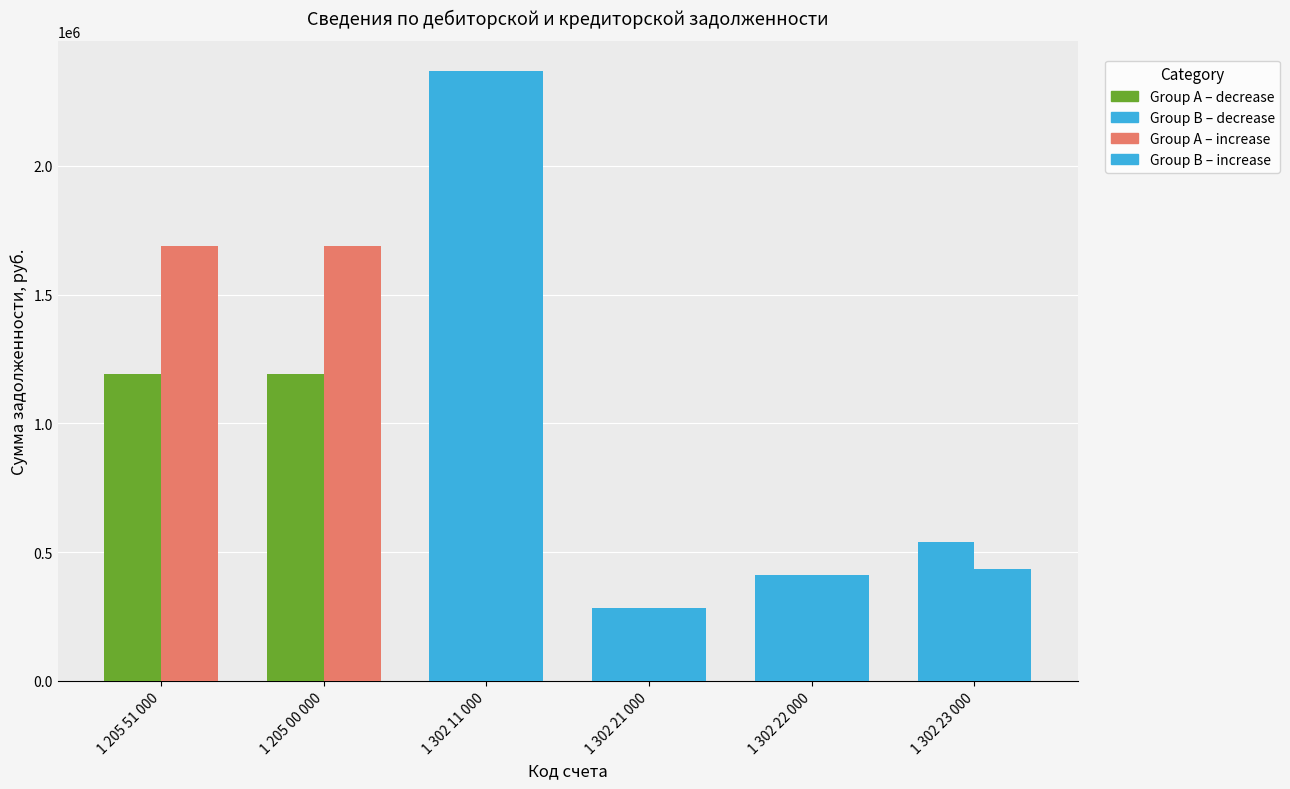

Count the number of categories in the chart.

6